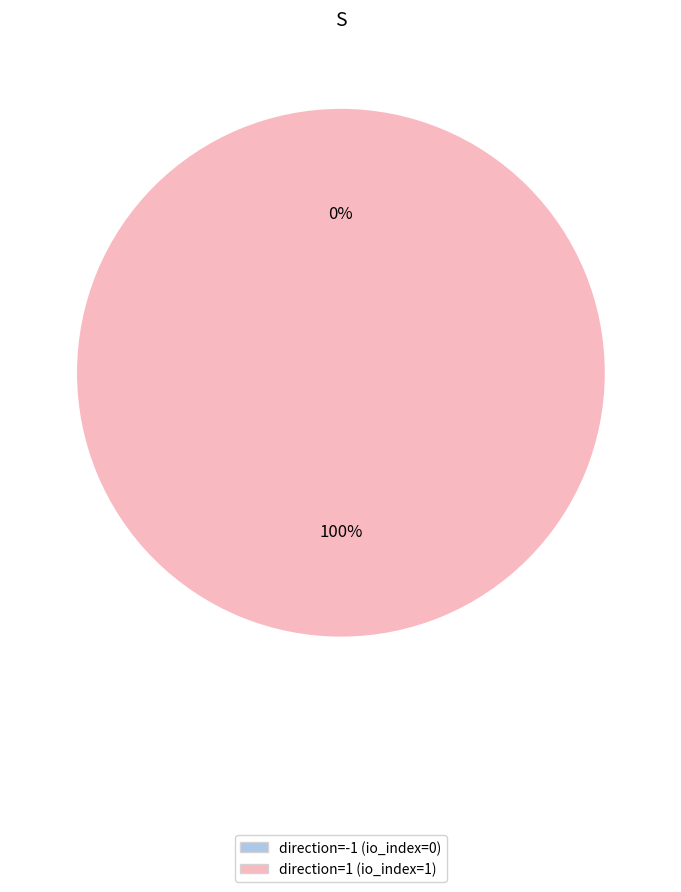

Between direction=-1 (io_index=0) and direction=1 (io_index=1), which is larger?

direction=1 (io_index=1)